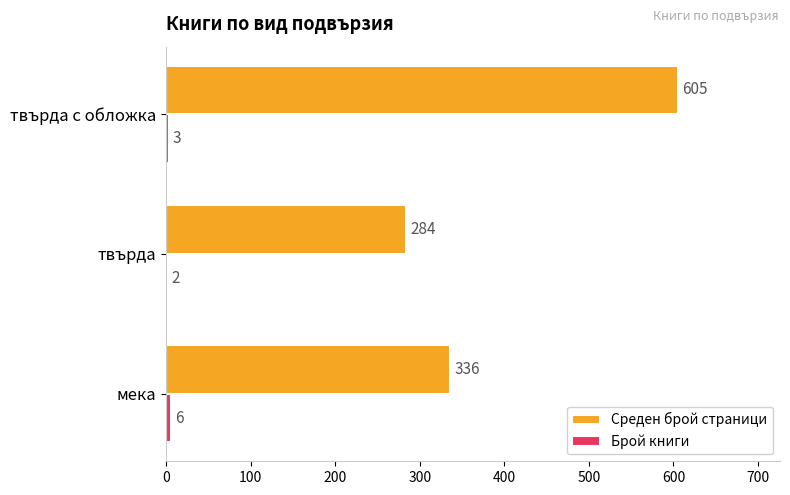

True or false: Среден брой страници has a value of 471 at твърда.

False